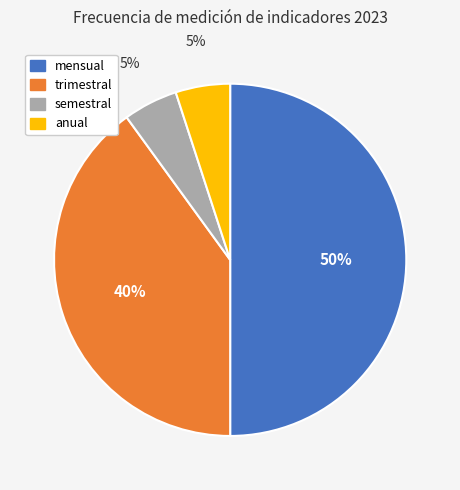

Is anual the majority of the pie?

No